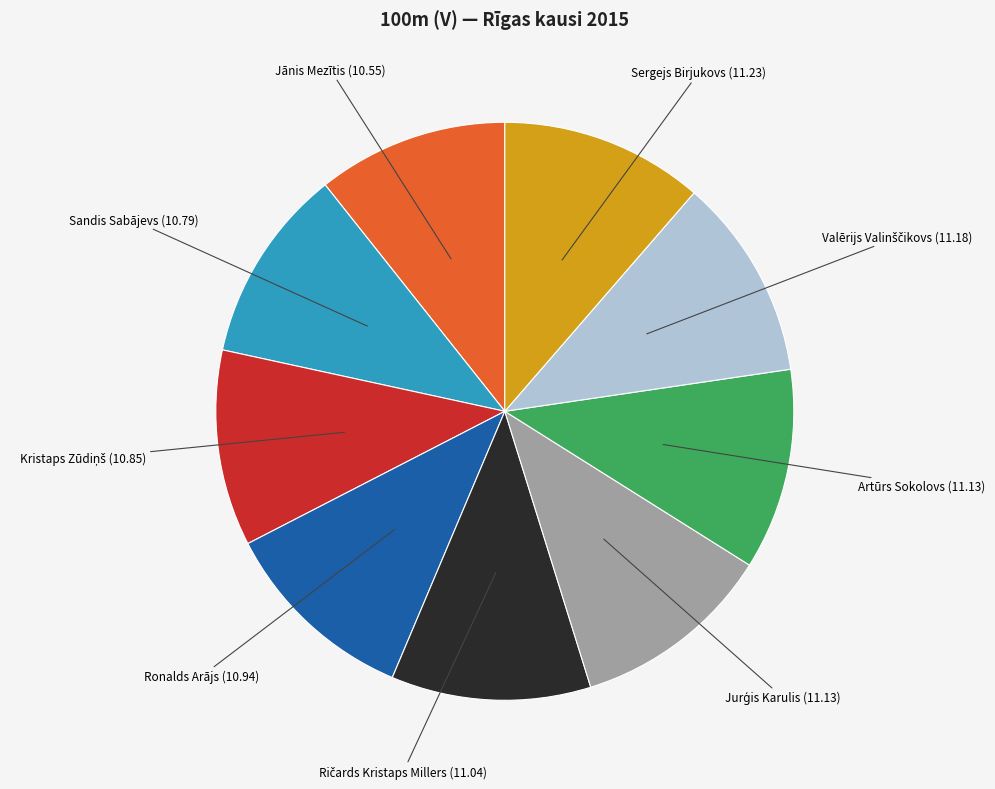

Does any single category account for the majority?

No